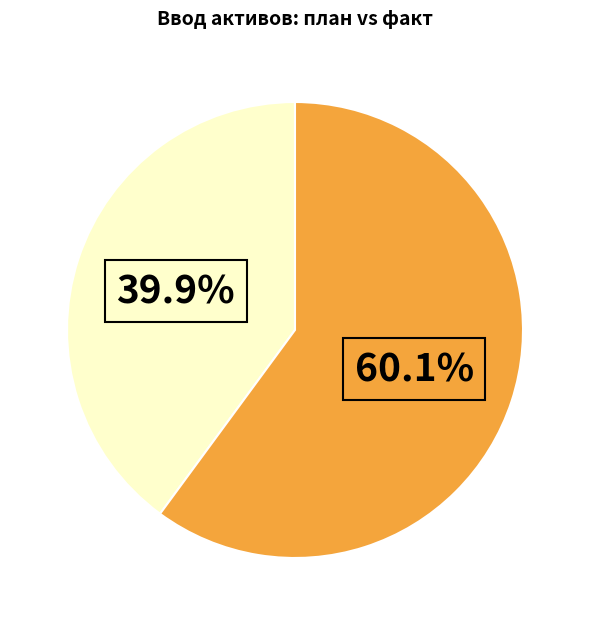

Is there a majority slice in this chart?

Yes